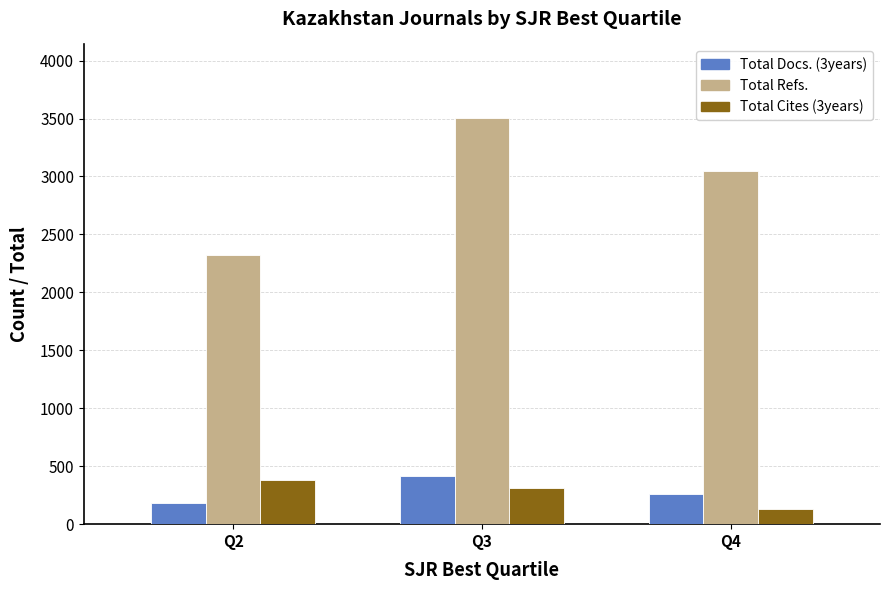

At which category is the sum across all series the highest?

Q3